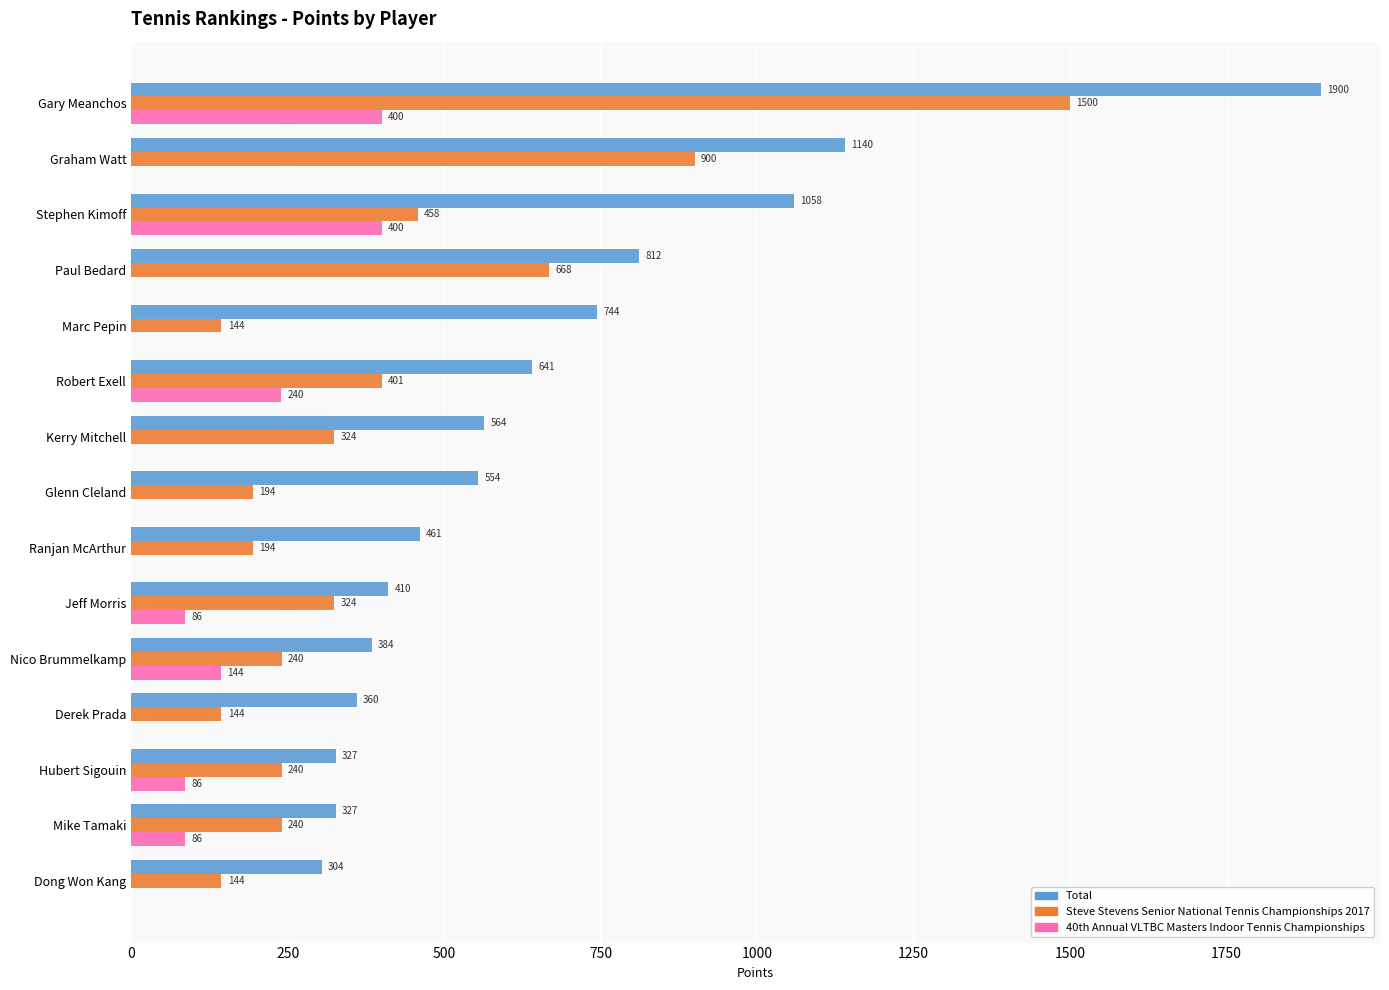

Where is 40th Annual VLTBC Masters Indoor Tennis Championships nearest to the value 200?

Robert Exell